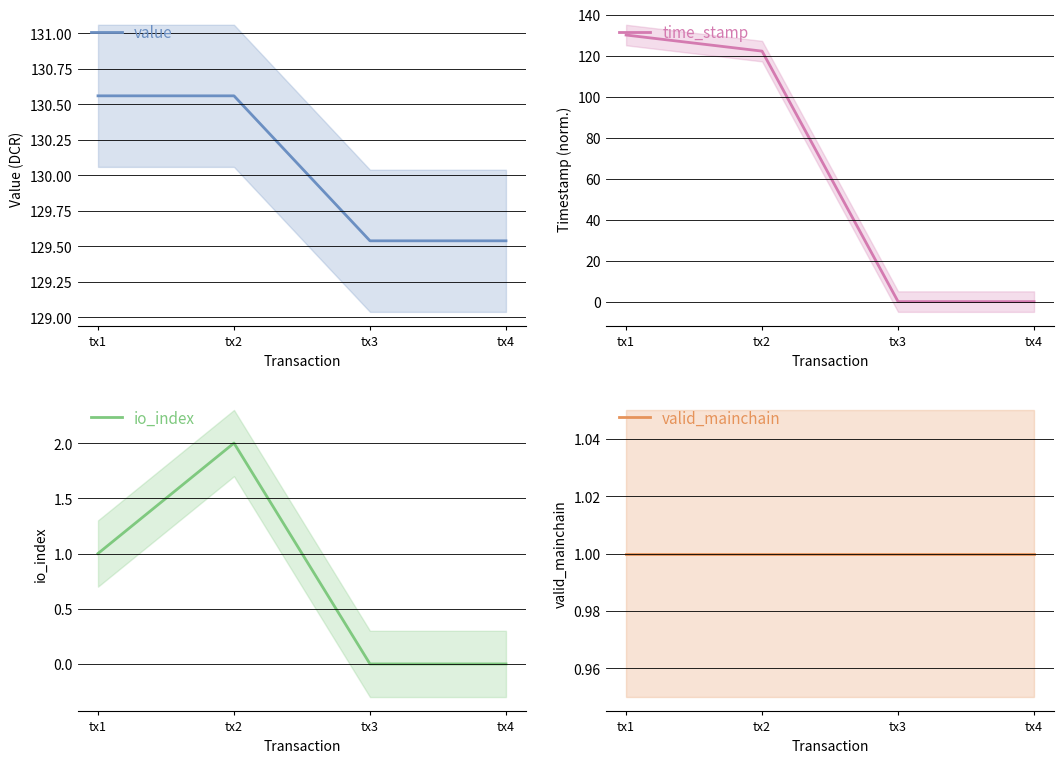

What is the total value across all series at tx3?

130.6